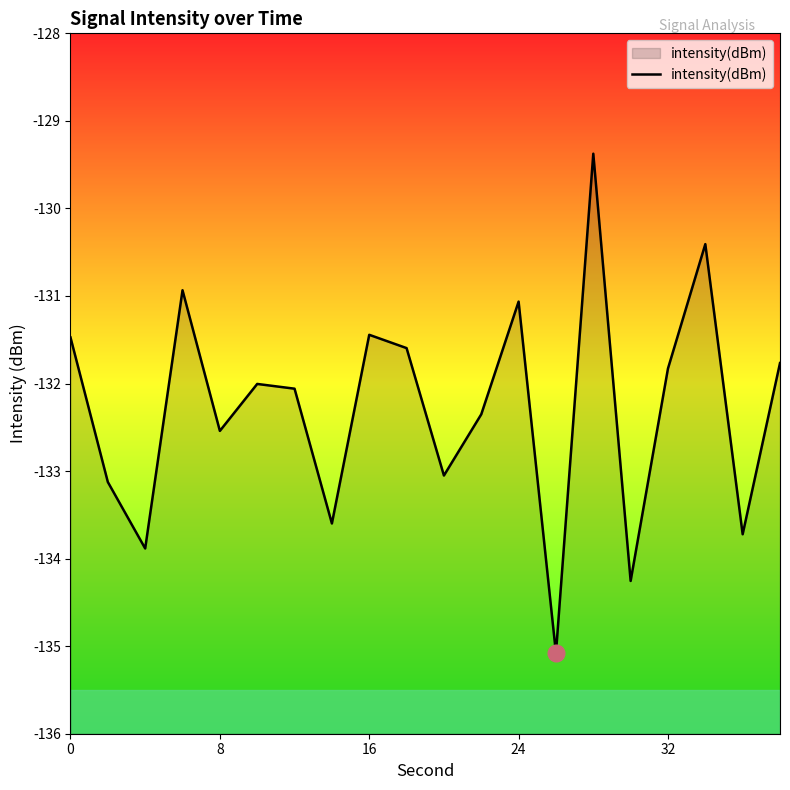

What is the difference between the maximum and minimum values?

5.7